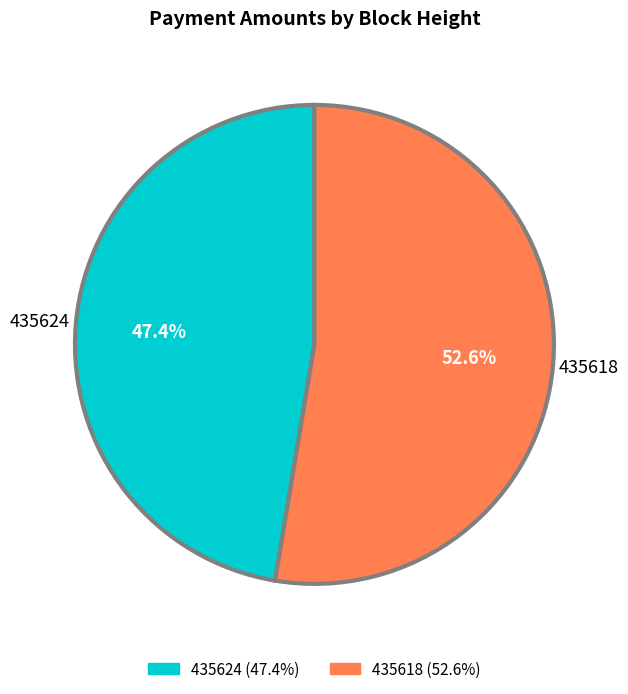

How many slices are in this pie chart?

2